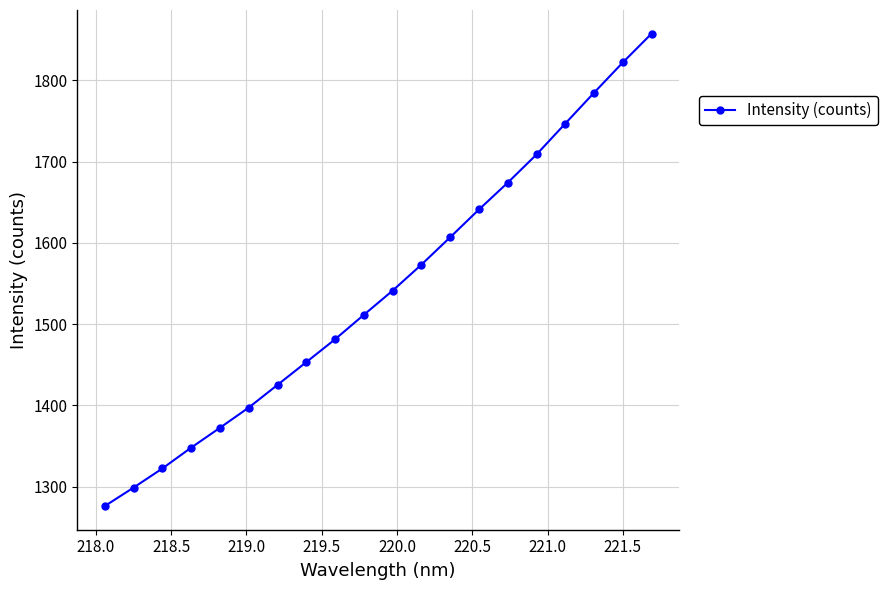

What is the value of the 13th point from the left?

1607.0